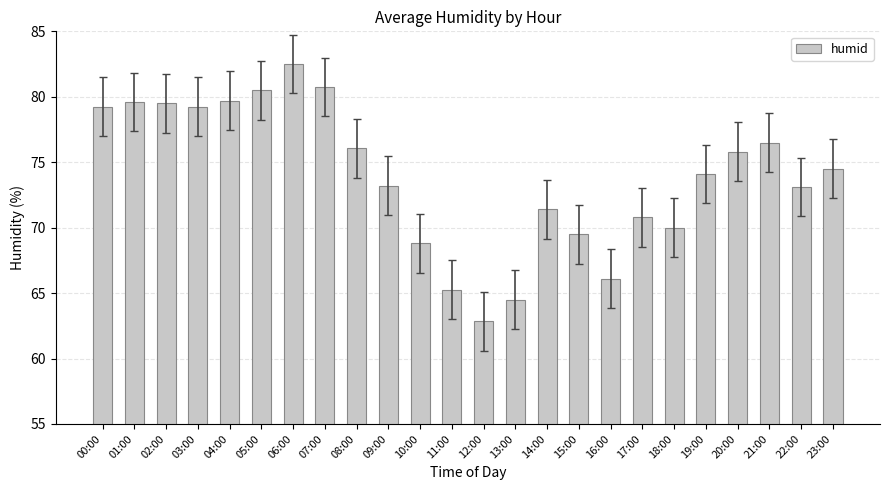

What is the label of the 18th bar from the right?

06:00